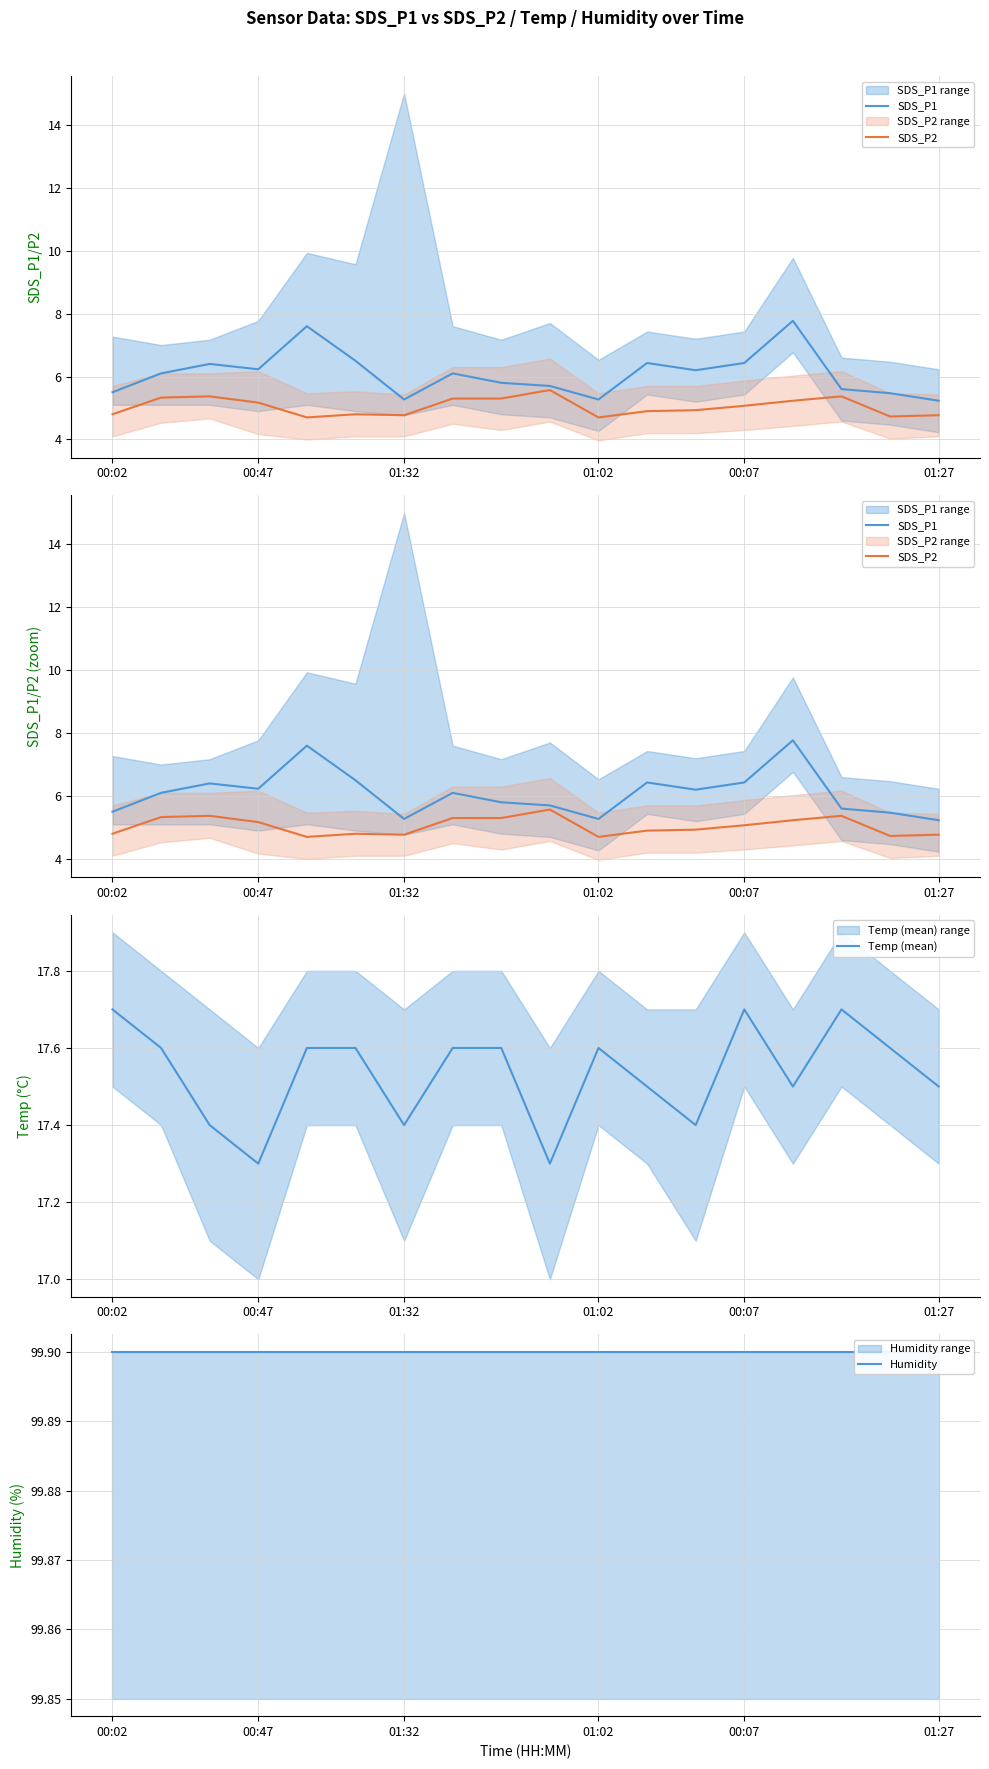

How many distinct data groups are displayed?

4